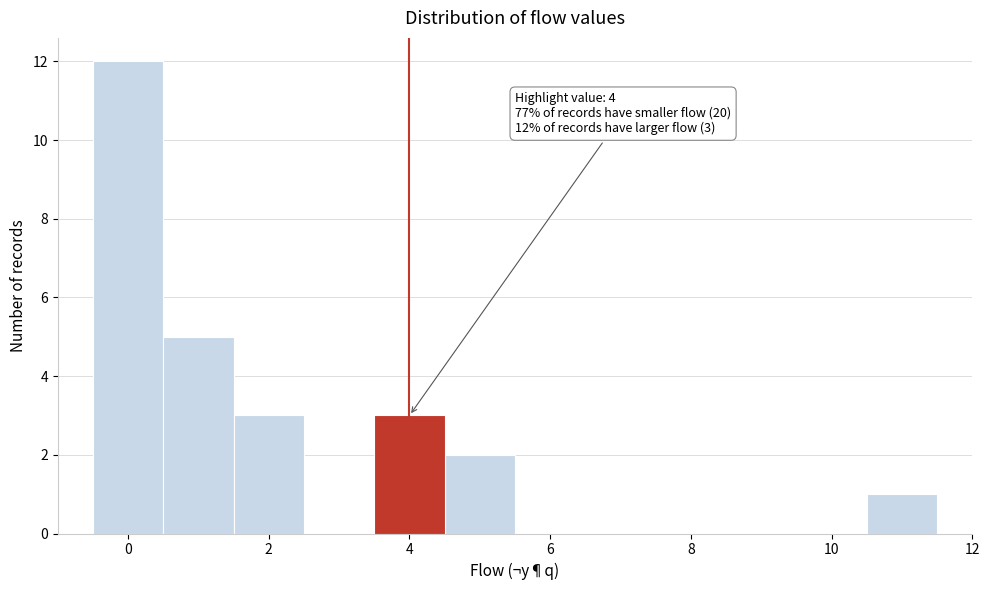

Which range on the x-axis has the tallest bar?

-0.5 to 0.5